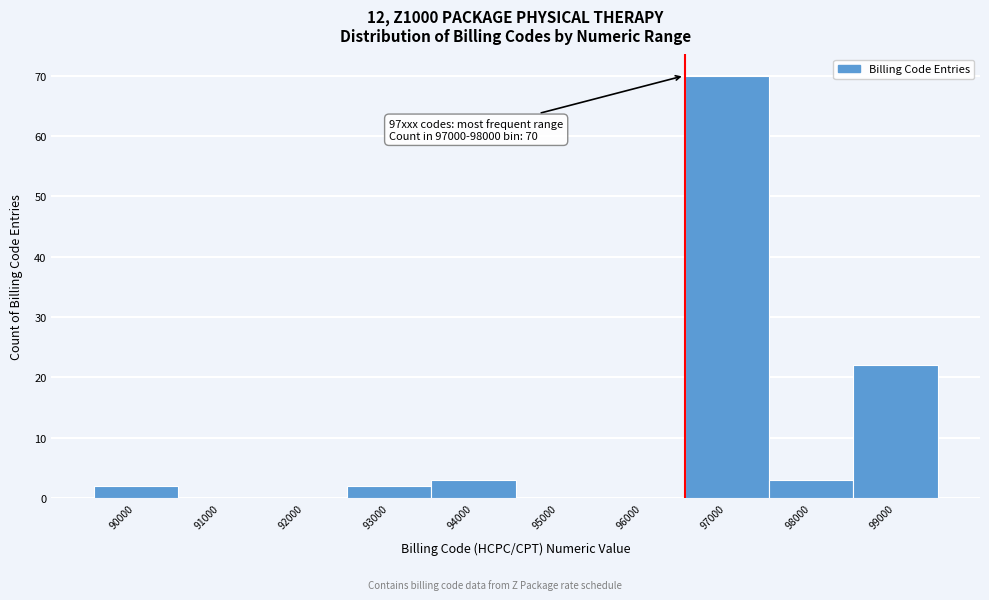

Reading right to left, extract all data points from this chart.

99000=22	98000=3	97000=70	96000=0	95000=0	94000=3	93000=2	92000=0	91000=0	90000=2